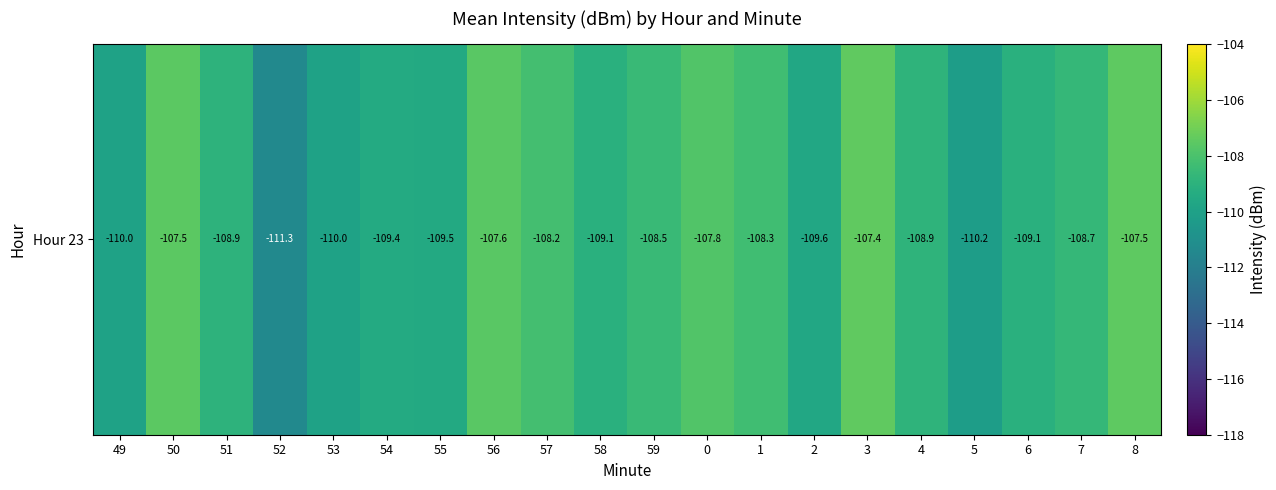

What is the difference between the values at 5 and 8?

2.7